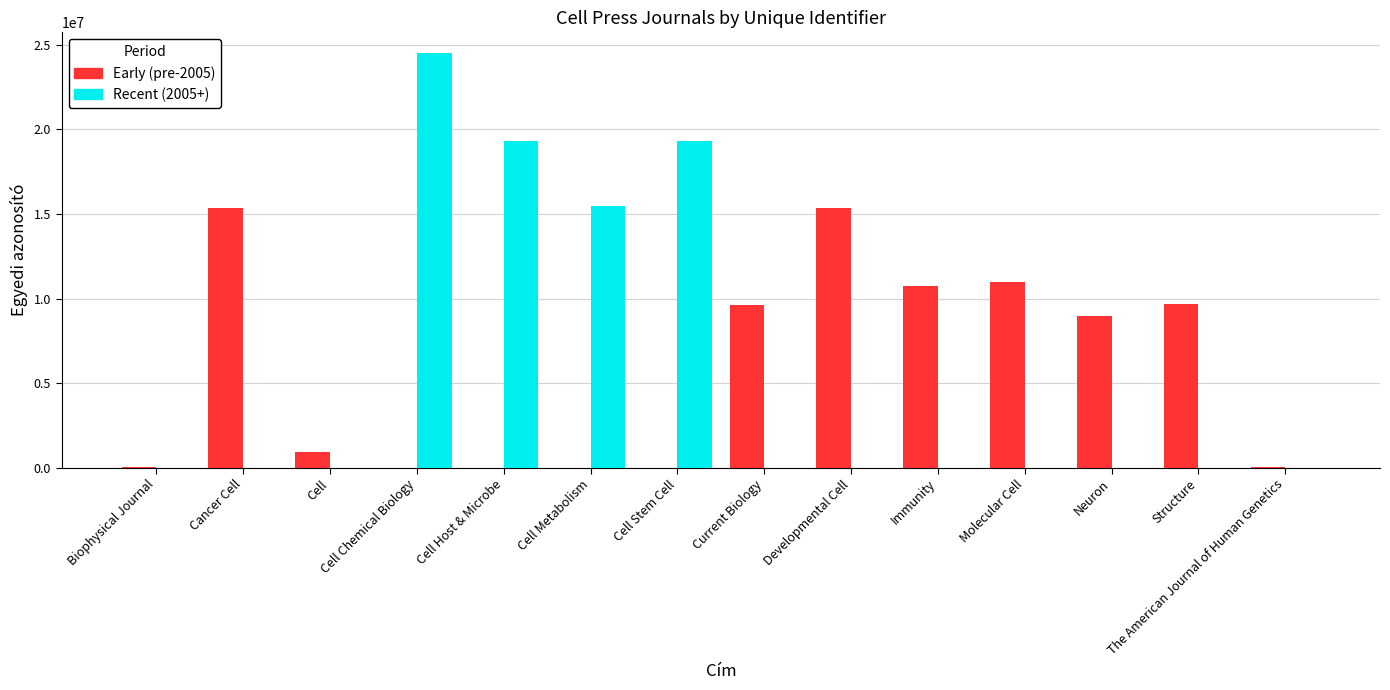

What is the total value across all series at Cell Host & Microbe?

19313128